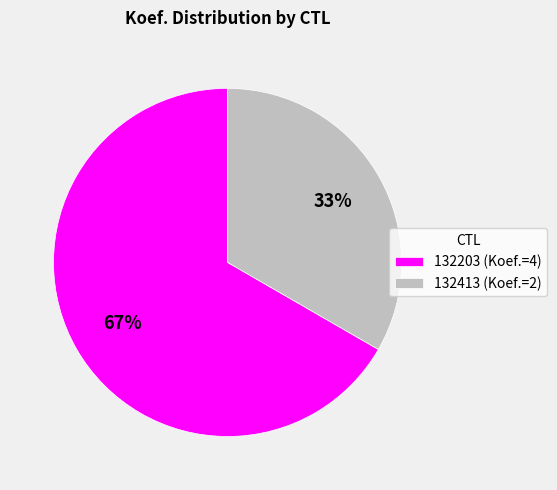

To the nearest percent, what percentage of the pie is 132203?

67%